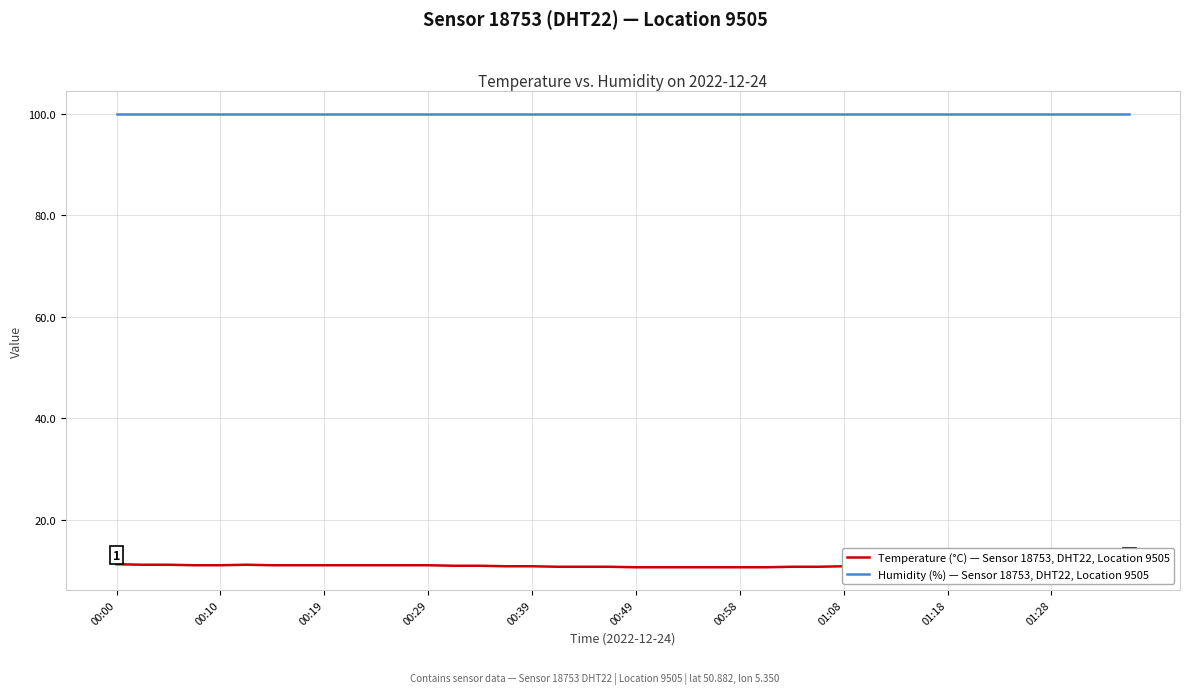

Which series has the largest total across all categories?

Humidity (%) — Sensor 18753, DHT22, Location 9505